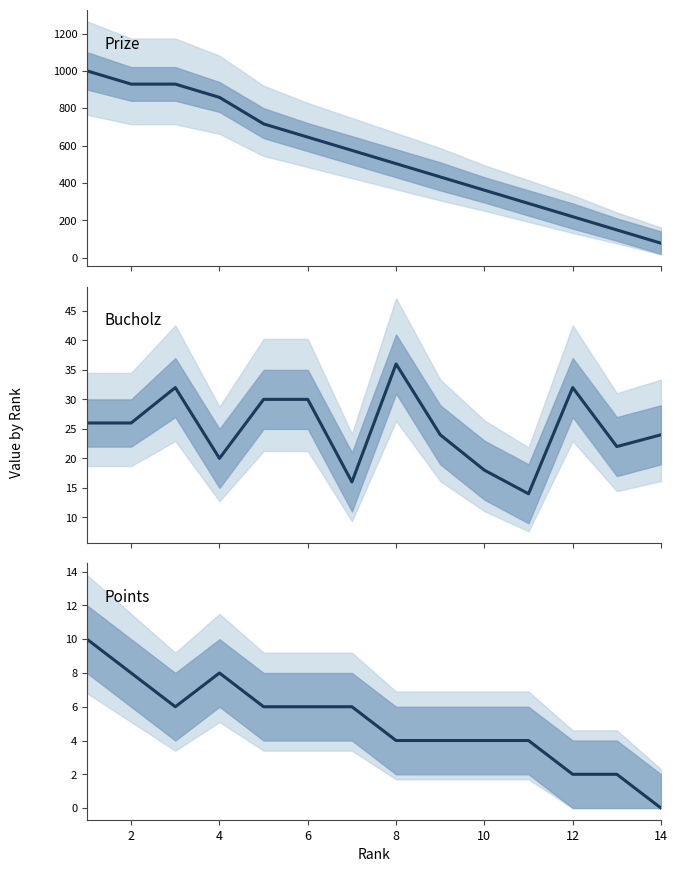

Does the chart display data point markers on the line(s)?

No